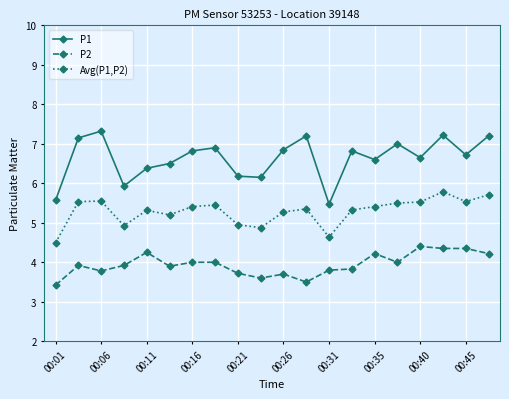

What are all the series names shown in the legend?

P1, P2, Avg(P1,P2)